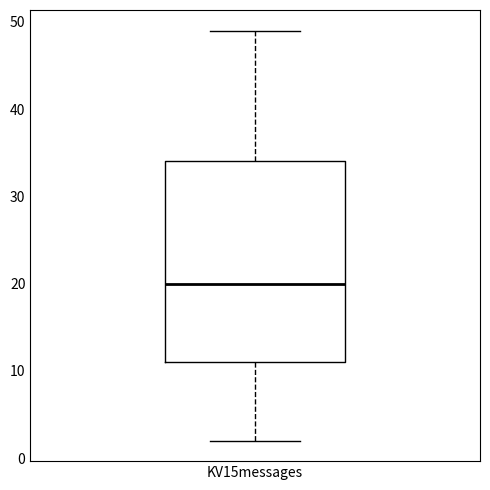

Read this box plot against the y-axis: the position of the median line, the range covered by the box, and the ends of both whiskers. The values are not printed on the chart, so give them approximately, as read against the axis.

median 20, box 11 to 34, whiskers 2 to 49